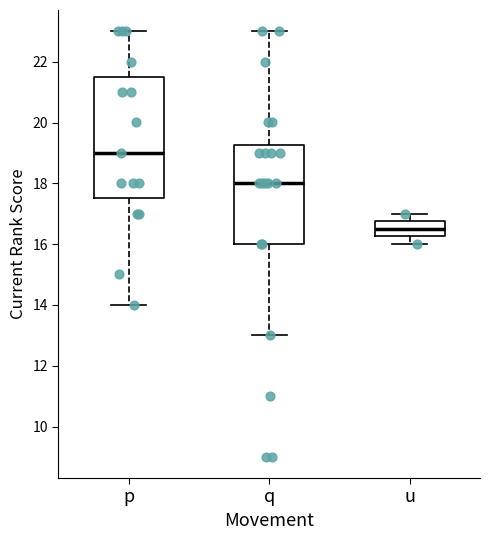

Where is the upper edge of the box for q on the y-axis? The values are not printed on the chart, so give them approximately, as read against the axis.

19.2